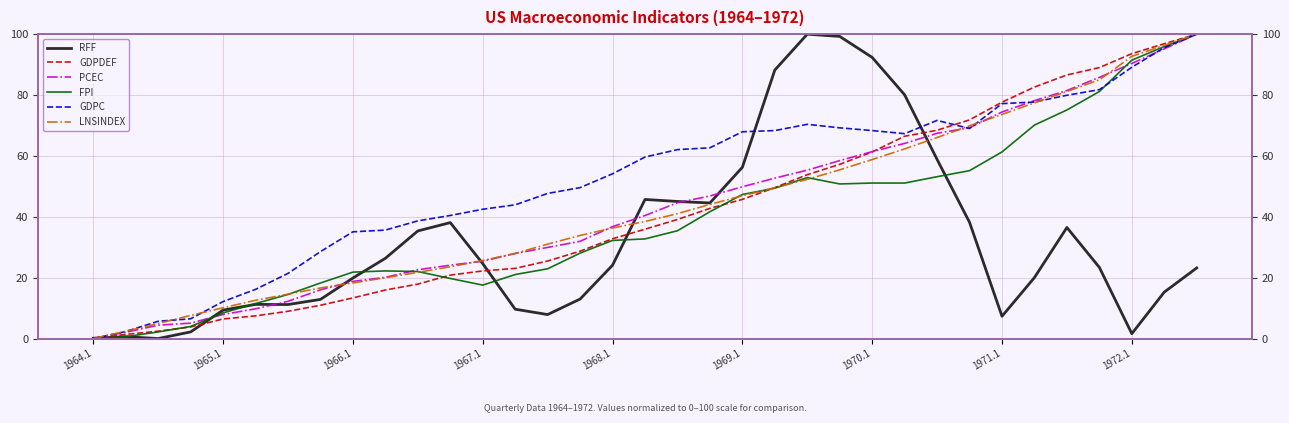

How many values in GDPDEF are above zero?

34